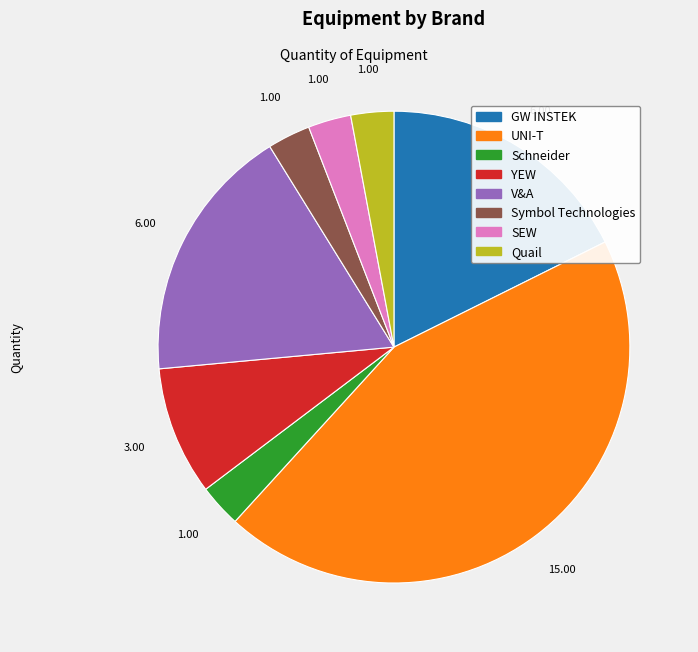

Is the sum of UNI-T and Quail greater than half?

No